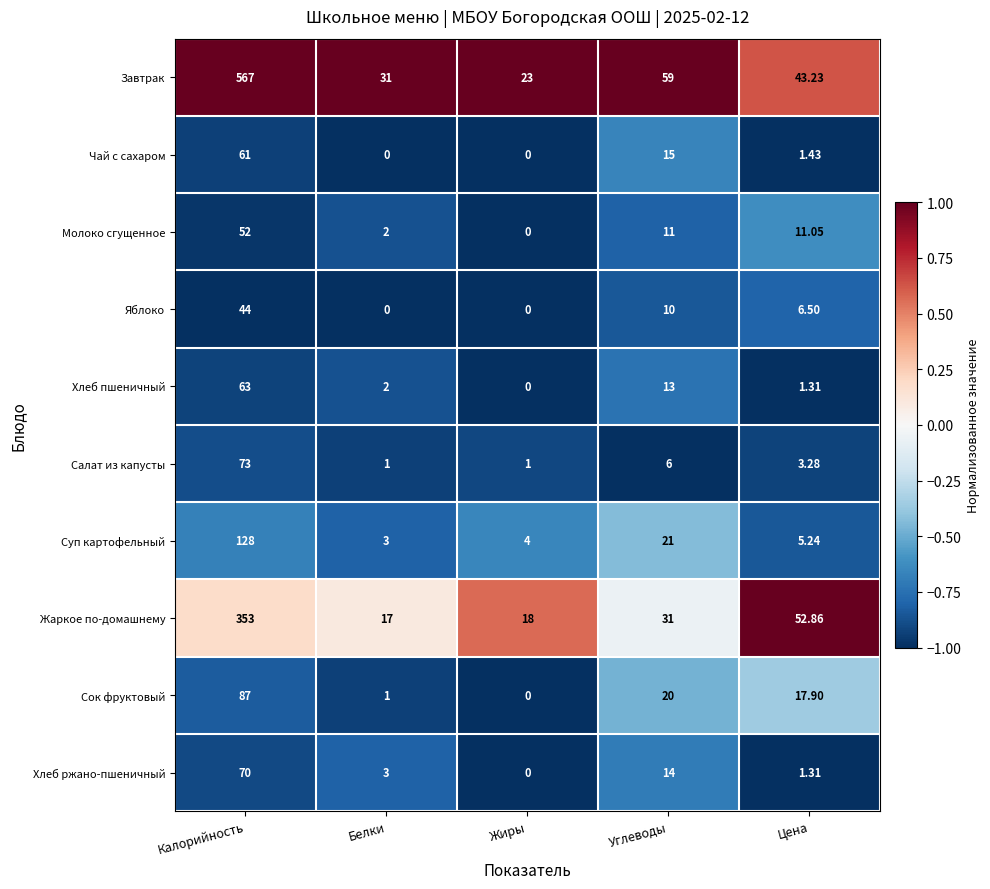

Where does the Суп картофельный series first go above 5?

Калорийность